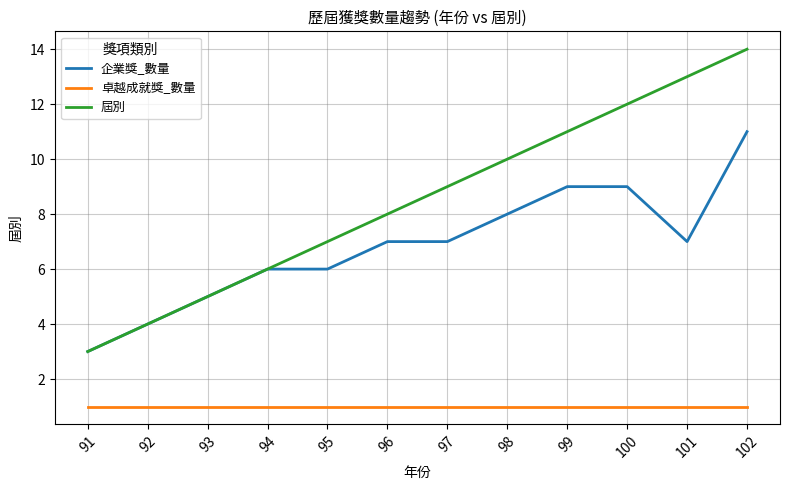

What is the sum of the 屆別 values at 100 and 92?

16